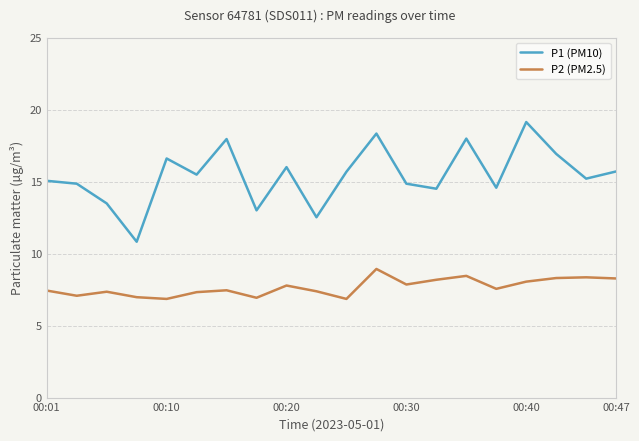

True or false: P1 (PM10) has more than 2 interior local peaks.

True